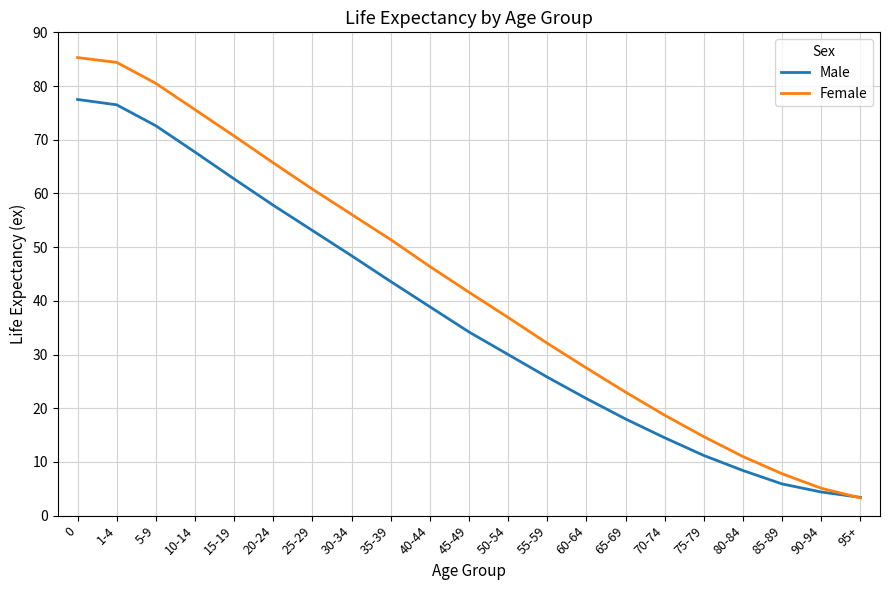

List the series in order of their overall mean, highest first.

Female, Male